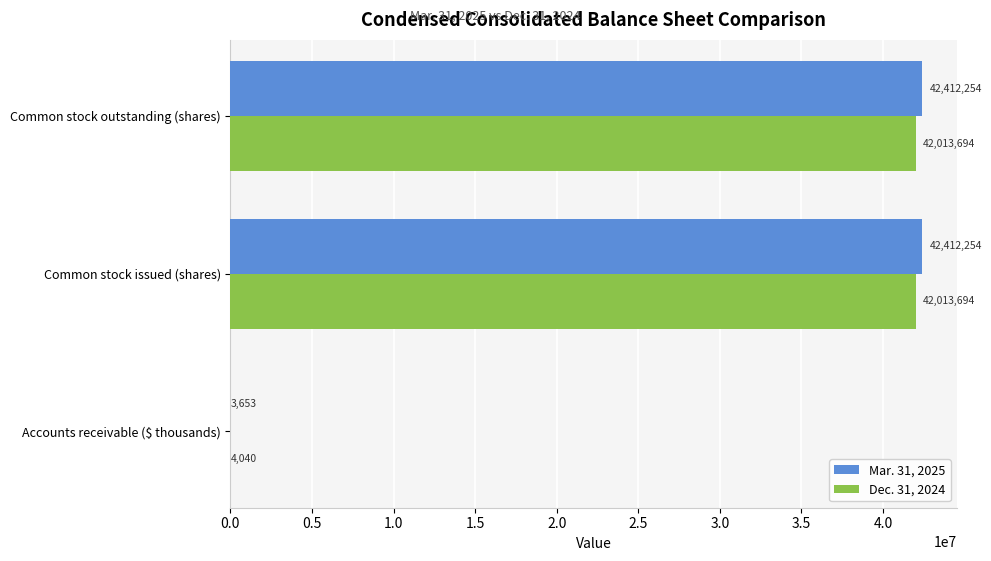

What is the maximum value for Dec. 31, 2024?

42013694